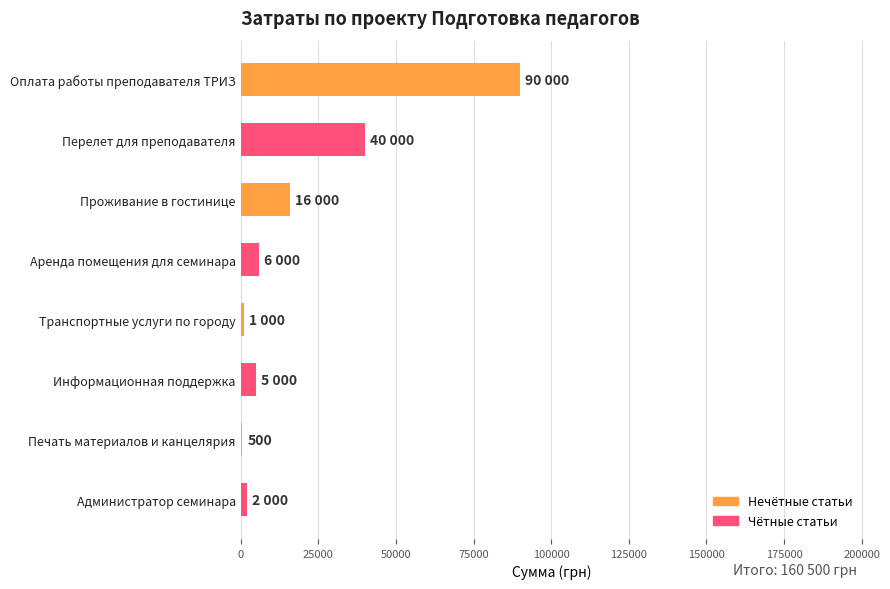

Which has a higher value, Проживание в гостинице or Перелет для преподавателя?

Перелет для преподавателя